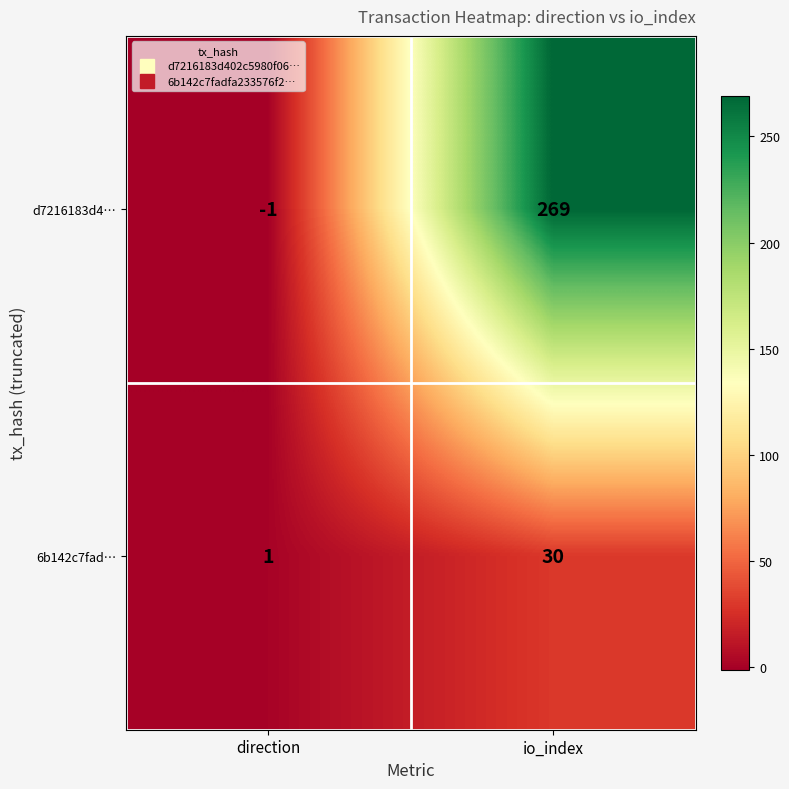

List the series in order of their overall mean, highest first.

d7216183d4…, 6b142c7fad…